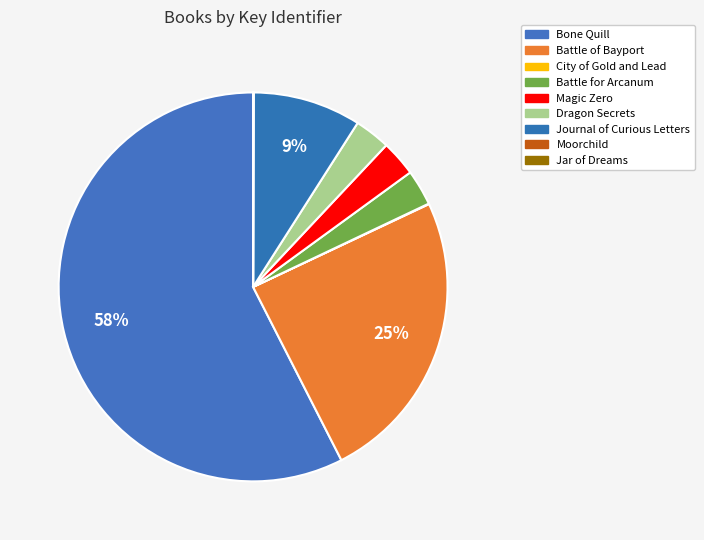

What percentage is the Battle of Bayport slice, to the nearest percent?

25%